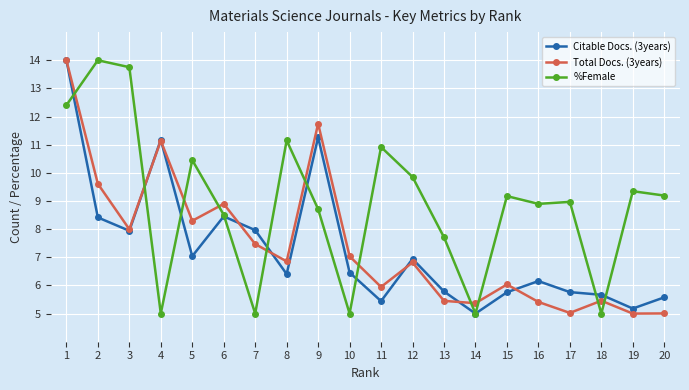

Between which two adjacent categories do %Female and Total Docs. (3years) first intersect?

1 and 2